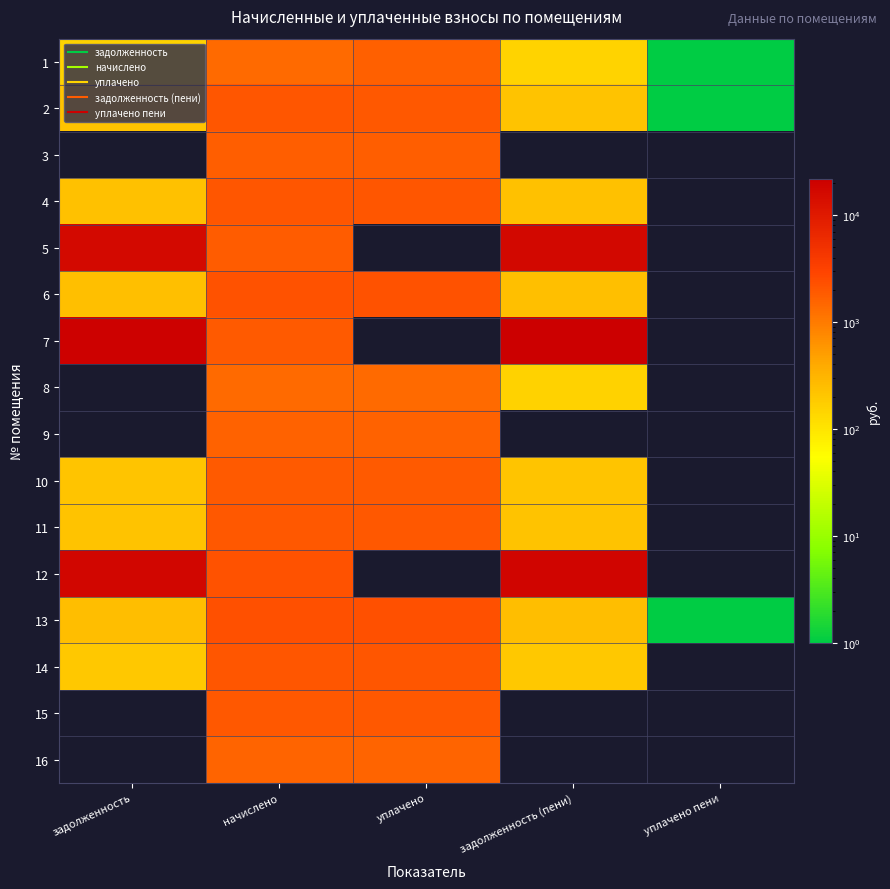

Reading left to right, extract all data points from this chart.

1: задолженность=153.2	начислено=1378.5	уплачено=1685.3	задолженность (пени)=153.2	уплачено пени=1.0
2: задолженность=224.8	начислено=2022.5	уплачено=2017.2	задолженность (пени)=224.7	уплачено пени=0.0
3: задолженность=0.0	начислено=1741.0	уплачено=1741.0	задолженность (пени)=0.0	уплачено пени=0.0
4: задолженность=229.0	начислено=2060.6	уплачено=2060.6	задолженность (пени)=229.0	уплачено пени=0.0
5: задолженность=16098.2	начислено=1850.8	уплачено=0.0	задолженность (пени)=16893.8	уплачено пени=0.0
6: задолженность=243.8	начислено=2194.2	уплачено=2194.2	задолженность (пени)=243.8	уплачено пени=0.0
7: задолженность=20975.5	начислено=1893.7	уплачено=0.0	задолженность (пени)=21845.8	уплачено пени=0.0
8: задолженность=0.0	начислено=1388.1	уплачено=1387.2	задолженность (пени)=154.2	уплачено пени=0.0
9: задолженность=0.0	начислено=1640.9	уплачено=1647.0	задолженность (пени)=0.0	уплачено пени=0.0
10: задолженность=214.1	начислено=1927.1	уплачено=1927.1	задолженность (пени)=214.1	уплачено пени=0.0
11: задолженность=223.1	начислено=2008.2	уплачено=2008.2	задолженность (пени)=223.1	уплачено пени=0.0
12: задолженность=17475.8	начислено=2213.3	уплачено=0.0	задолженность (пени)=18423.1	уплачено пени=0.0
13: задолженность=254.9	начислено=2294.4	уплачено=2294.4	задолженность (пени)=254.9	уплачено пени=0.1
14: задолженность=200.7	начислено=2027.2	уплачено=2034.0	задолженность (пени)=198.5	уплачено пени=0.0
15: задолженность=0.0	начислено=2012.9	уплачено=2012.9	задолженность (пени)=0.0	уплачено пени=0.0
16: задолженность=0.0	начислено=1583.6	уплачено=1583.6	задолженность (пени)=0.0	уплачено пени=0.0